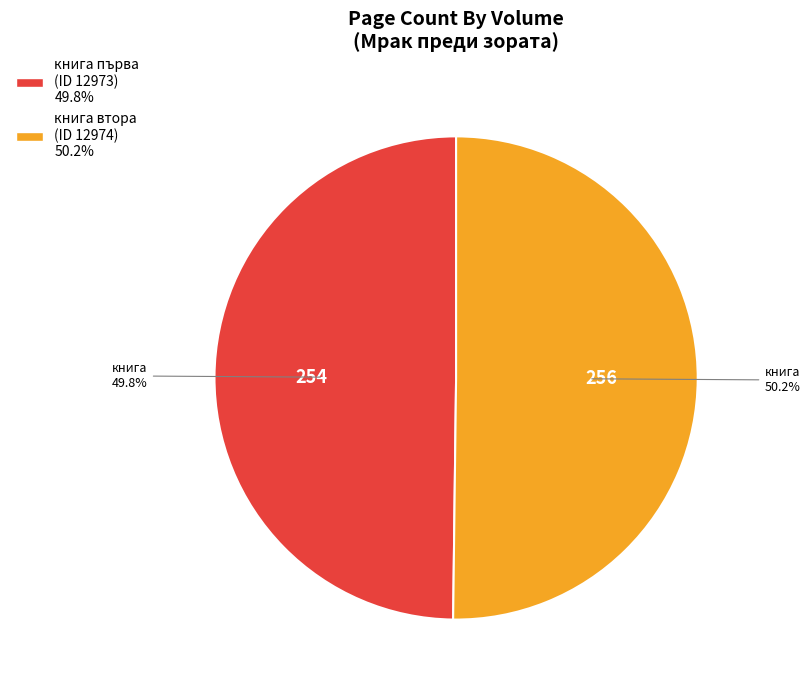

Does any single category account for the majority?

Yes